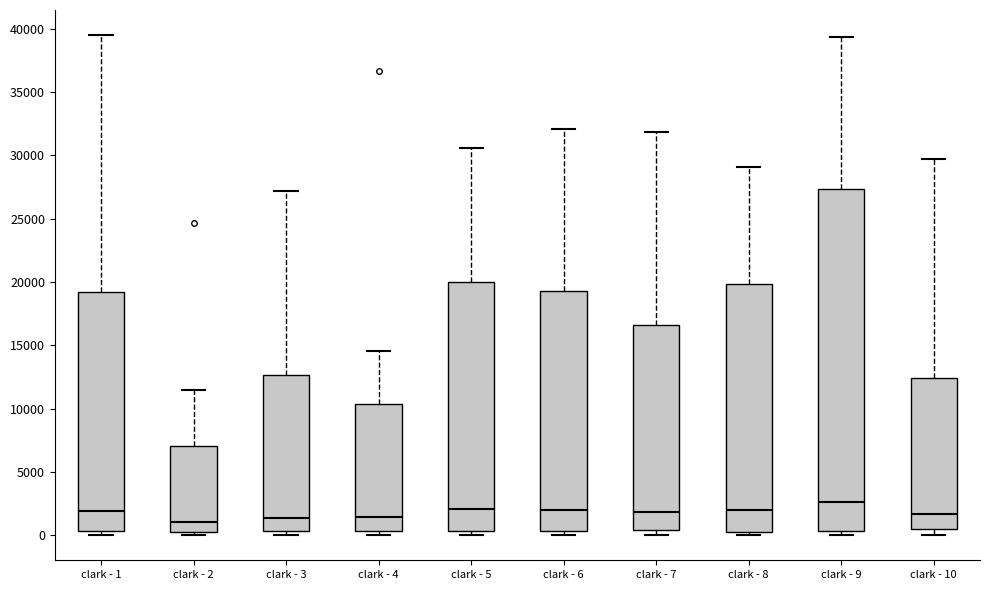

Reading left to right, read every box against the y-axis: the position of its median line, the range the box covers, and the ends of its whiskers. The values are not printed on the chart, so give them approximately, as read against the axis.

clark - 1: median 2000, box 500 to 19000, whiskers 0 to 39500
clark - 2: median 1000, box 500 to 7000, whiskers 0 to 11500
clark - 3: median 1500, box 500 to 12500, whiskers 0 to 27000
clark - 4: median 1500, box 500 to 10500, whiskers 0 to 14500
clark - 5: median 2000, box 500 to 20000, whiskers 0 to 30500
clark - 6: median 2000, box 500 to 19500, whiskers 0 to 32000
clark - 7: median 2000, box 500 to 16500, whiskers 0 to 32000
clark - 8: median 2000, box 500 to 20000, whiskers 0 to 29000
clark - 9: median 2500, box 500 to 27500, whiskers 0 to 39500
clark - 10: median 1500, box 500 to 12500, whiskers 0 to 29500